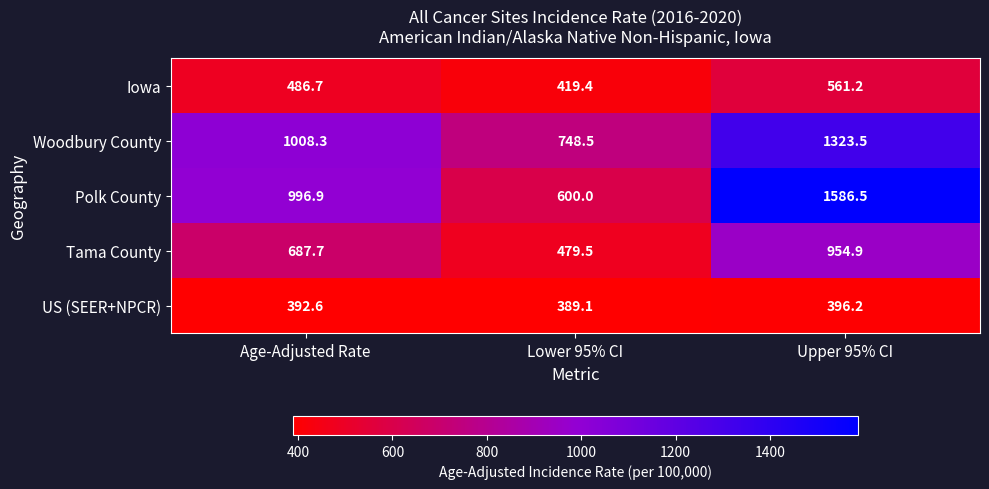

What is the difference between the maximum and minimum values in the US (SEER+NPCR) series?

7.1